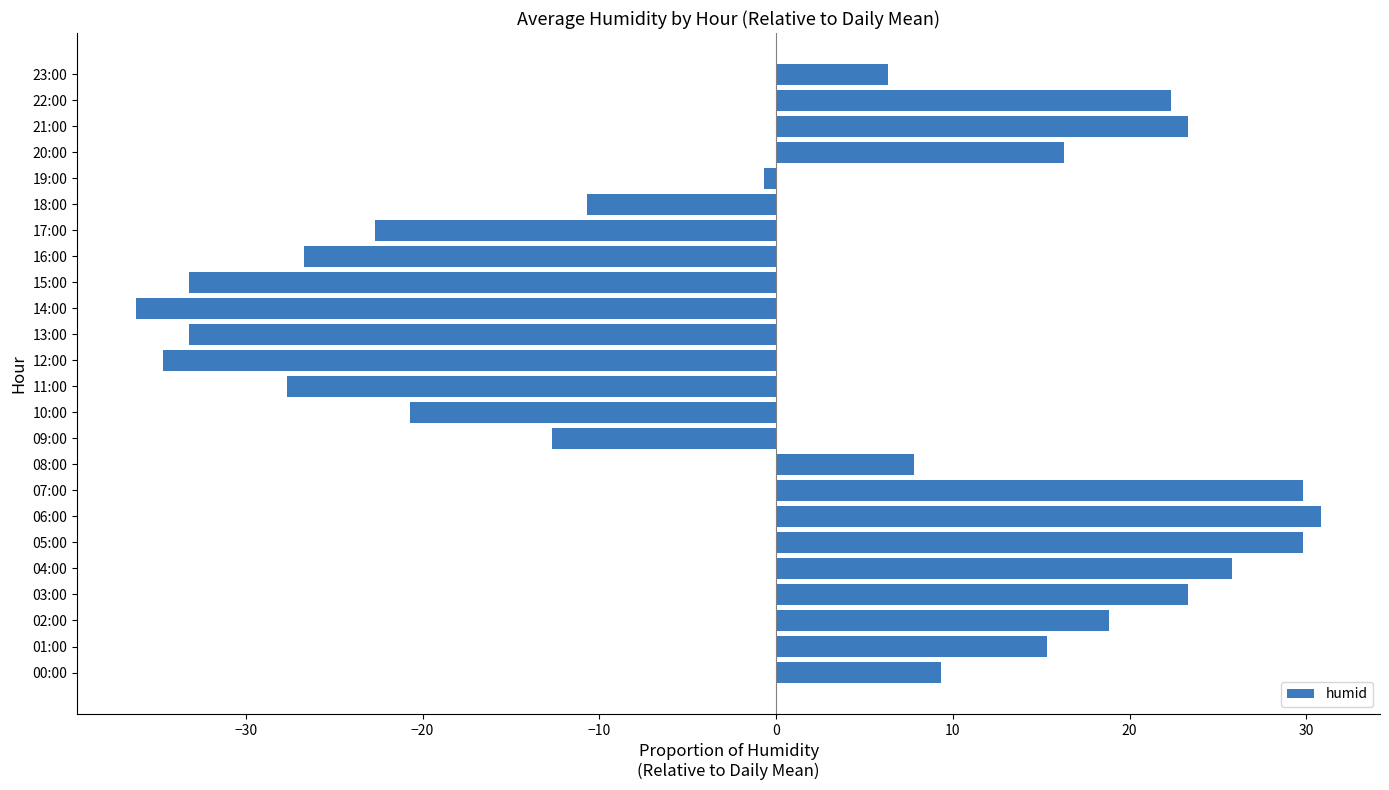

The value at 08:00 is 11.3. True or false?

False